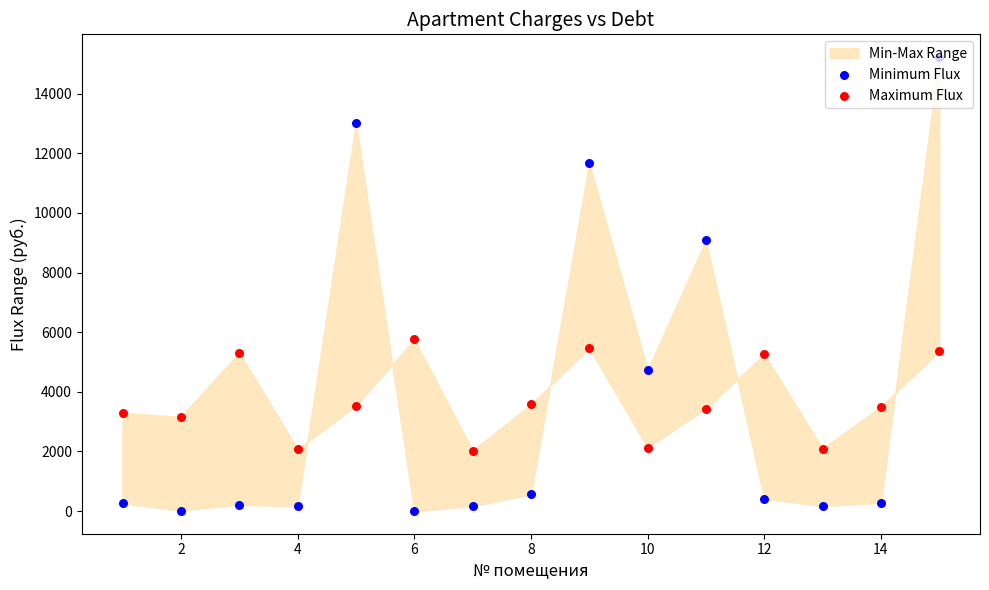

Which series has the largest total across all categories?

Maximum Flux